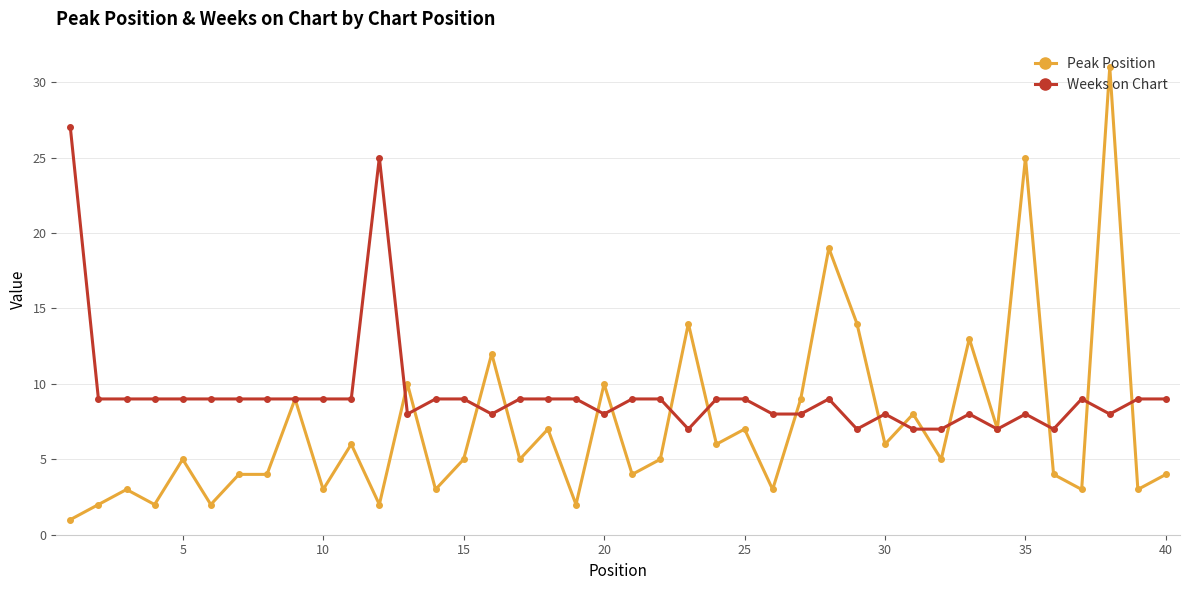

At how many categories does at least one series exceed 15?

5